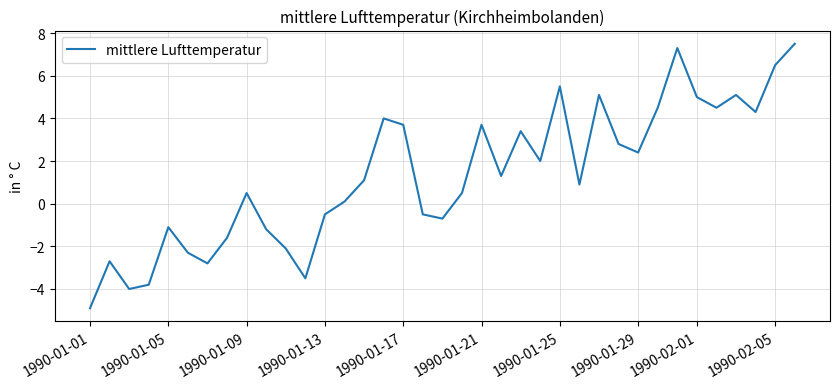

What is the sum of all values?

50.0